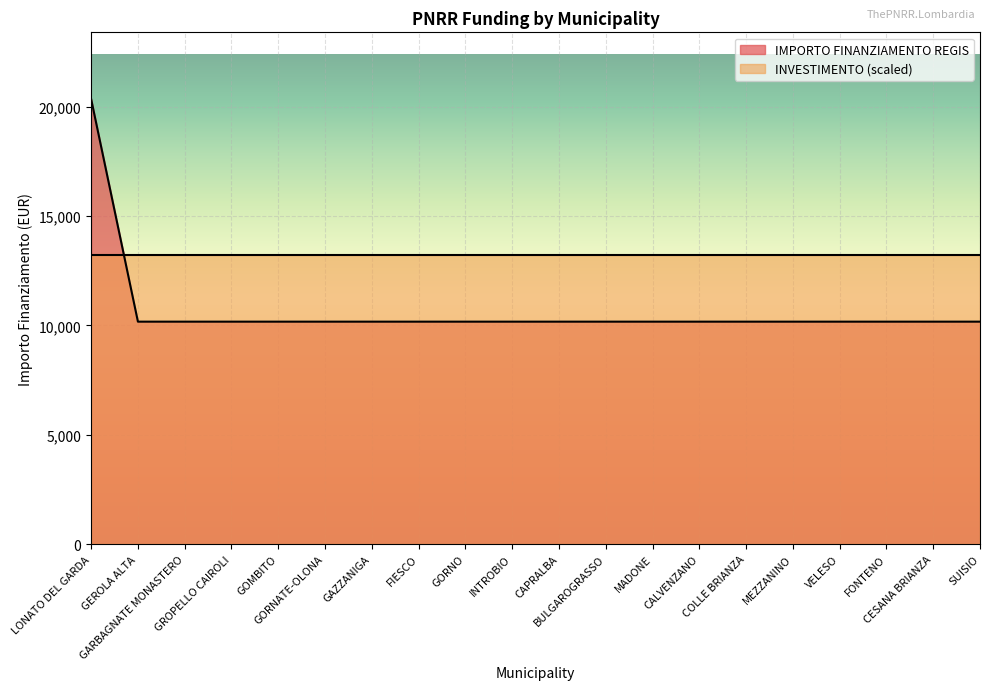

At which category does the chart reach its minimum across all series?

GEROLA ALTA